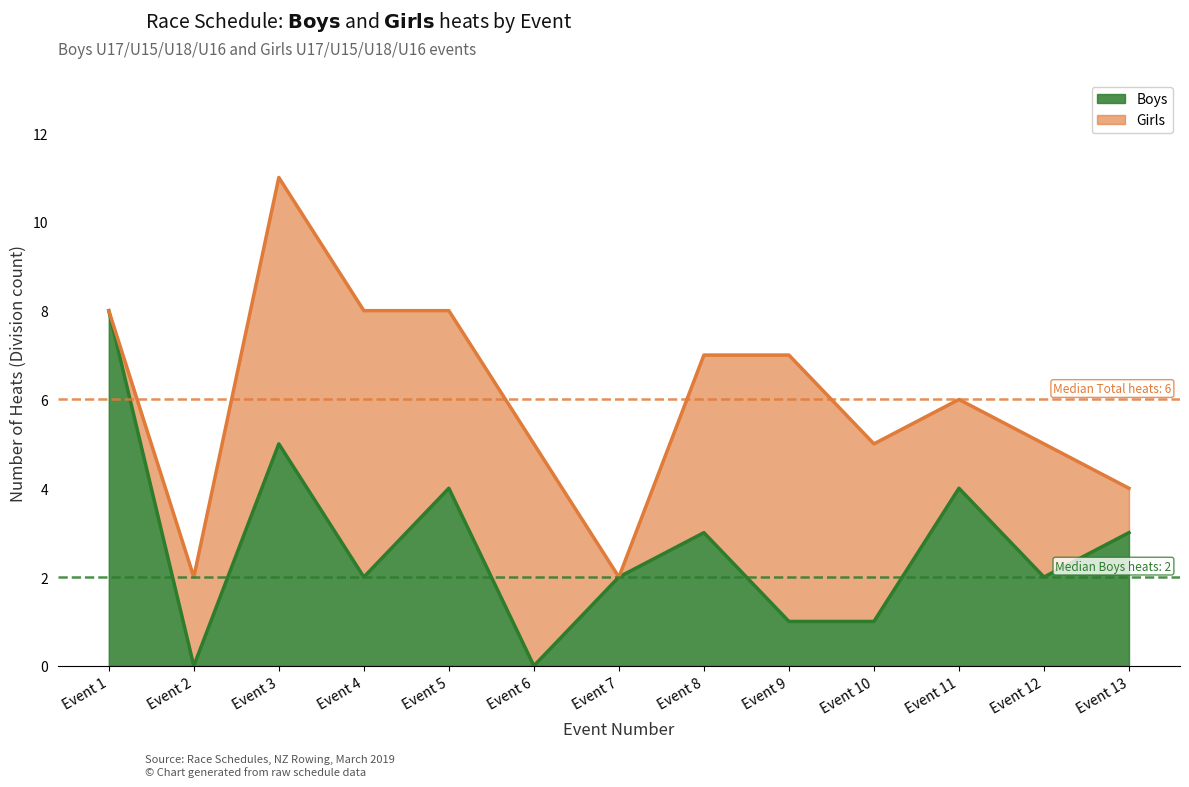

What is the value of the 1st point from the left?

8